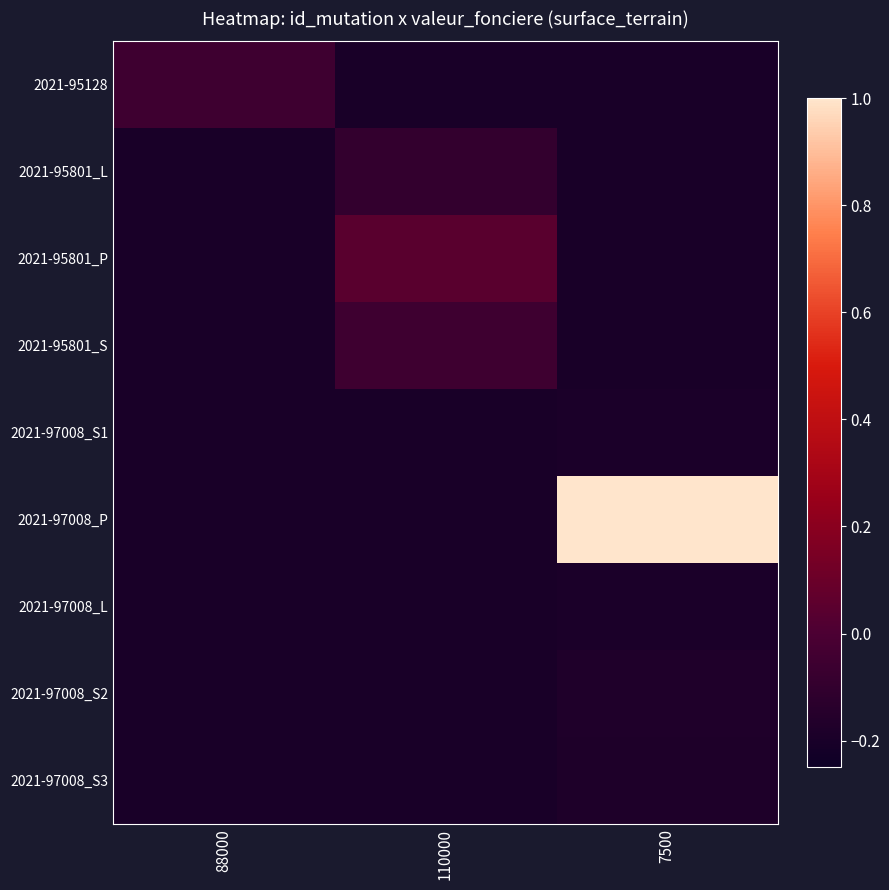

Reading left to right, list all the values displayed in this chart.

2021-95128: 88000=-0.1	110000=-0.2	7500=-0.2
2021-95801_L: 88000=-0.2	110000=-0.1	7500=-0.2
2021-95801_P: 88000=-0.2	110000=0.0	7500=-0.2
2021-95801_S: 88000=-0.2	110000=-0.1	7500=-0.2
2021-97008_S1: 88000=-0.2	110000=-0.2	7500=-0.2
2021-97008_P: 88000=-0.2	110000=-0.2	7500=1.0
2021-97008_L: 88000=-0.2	110000=-0.2	7500=-0.2
2021-97008_S2: 88000=-0.2	110000=-0.2	7500=-0.2
2021-97008_S3: 88000=-0.2	110000=-0.2	7500=-0.2